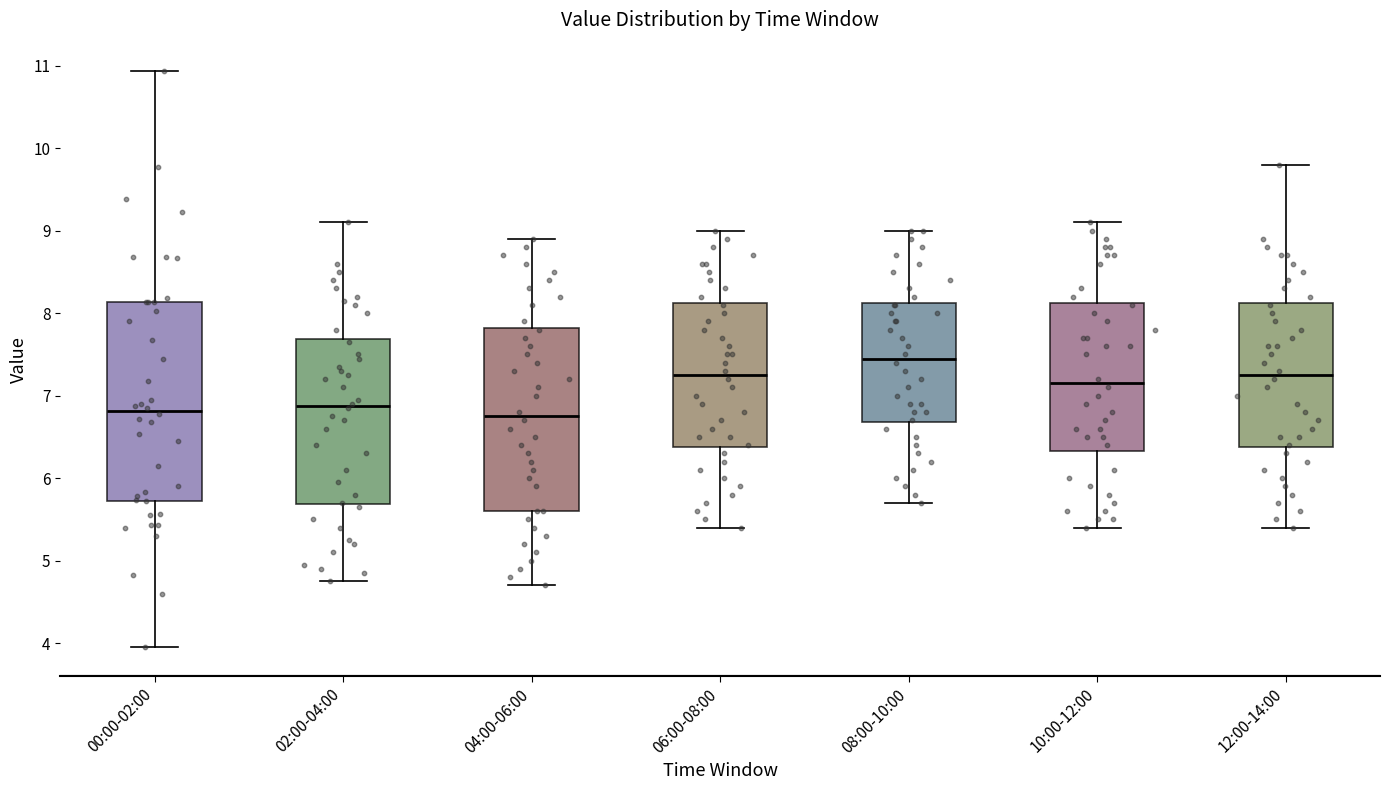

Reading left to right, transcribe this box plot: for each box, give where its median line is, the range the box spans, and where its two whiskers end, as read against the y-axis. The values are not printed on the chart, so give them approximately, as read against the axis.

00:00-02:00: median 6.8, box 5.7 to 8.1, whiskers 4.0 to 10.9
02:00-04:00: median 6.9, box 5.7 to 7.7, whiskers 4.8 to 9.1
04:00-06:00: median 6.8, box 5.6 to 7.8, whiskers 4.7 to 8.9
06:00-08:00: median 7.3, box 6.4 to 8.1, whiskers 5.4 to 9.0
08:00-10:00: median 7.5, box 6.7 to 8.1, whiskers 5.7 to 9.0
10:00-12:00: median 7.2, box 6.3 to 8.1, whiskers 5.4 to 9.1
12:00-14:00: median 7.3, box 6.4 to 8.1, whiskers 5.4 to 9.8